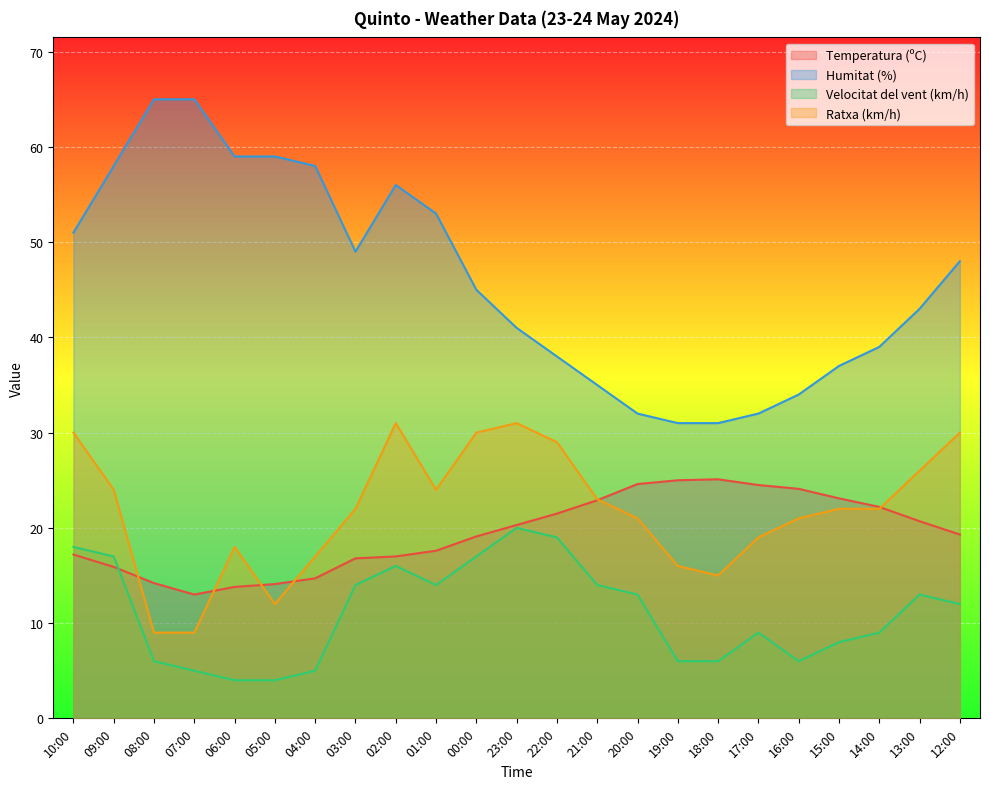

Where is the first local minimum for Ratxa (km/h)?

05:00